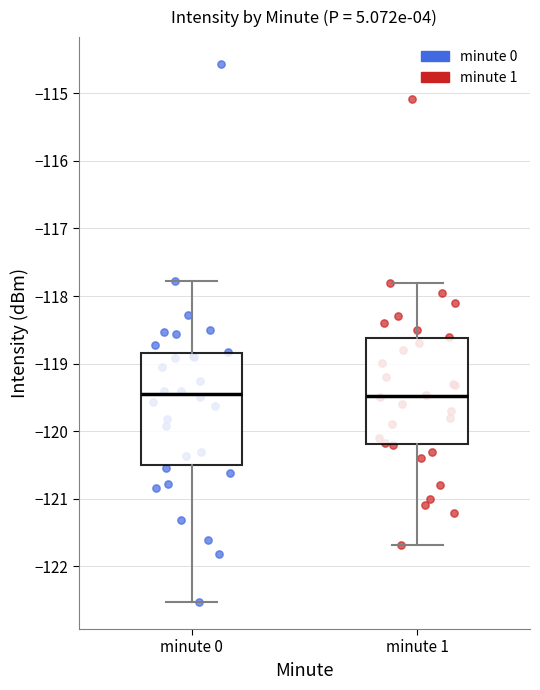

Where does the lower whisker of the box for minute 0 end on the y-axis? The values are not printed on the chart, so give them approximately, as read against the axis.

-122.5